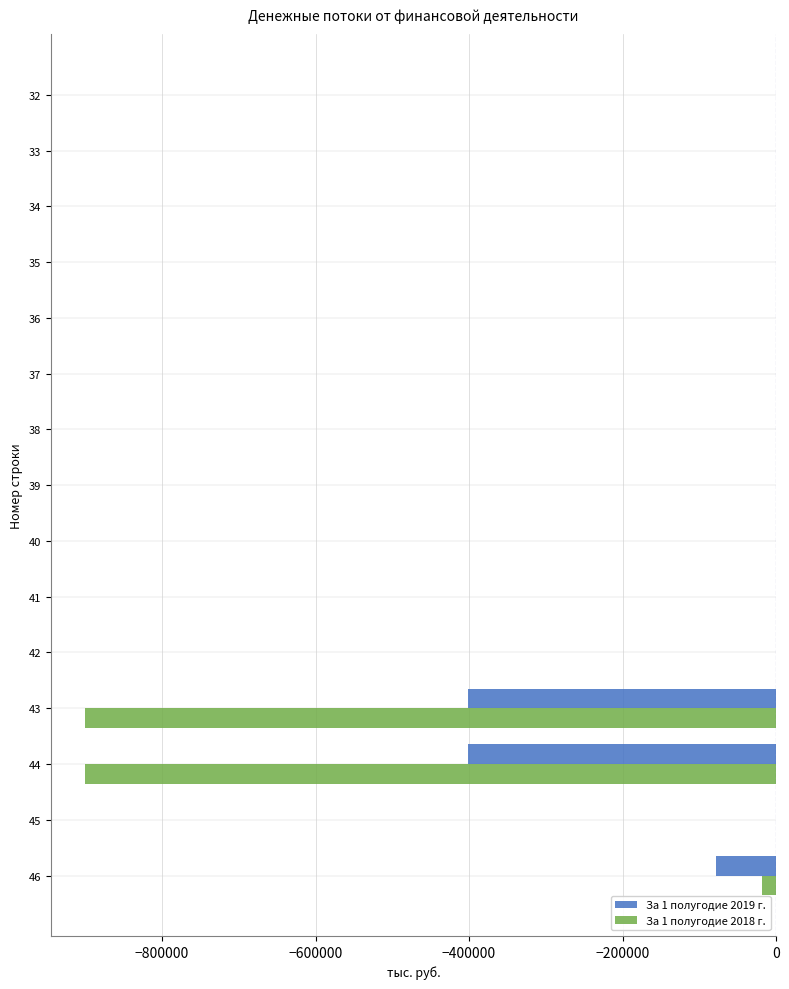

Which series has the largest total across all categories?

За 1 полугодие 2019 г.